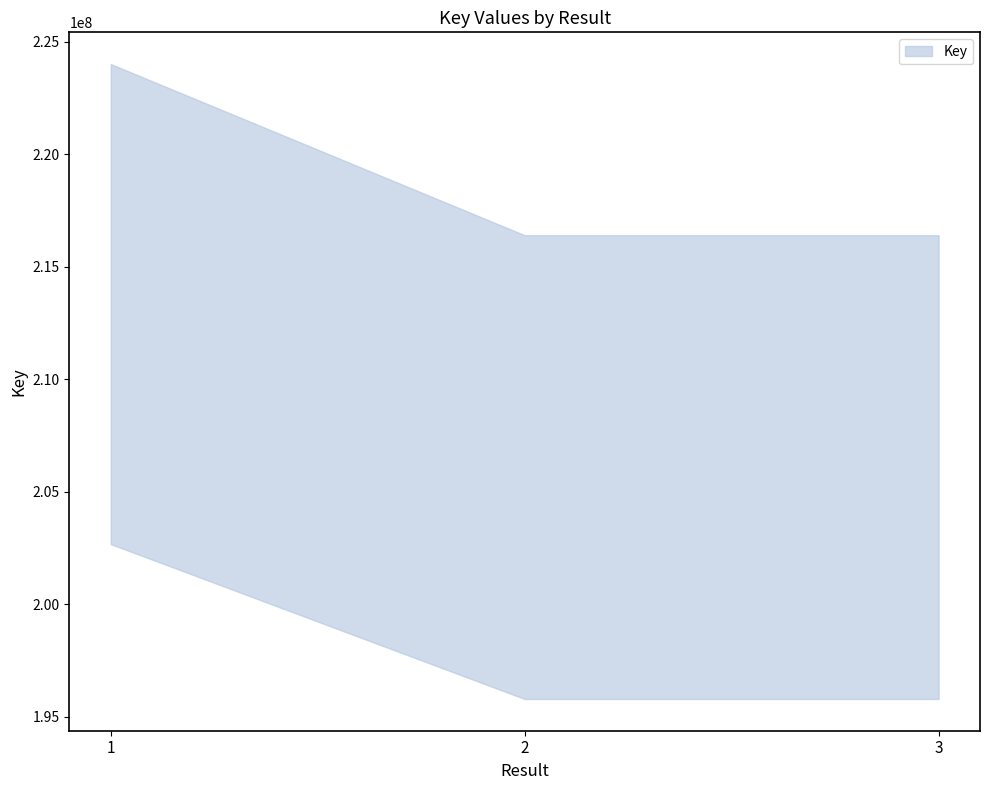

What is the sum of the values at 3 and 1?

419421218